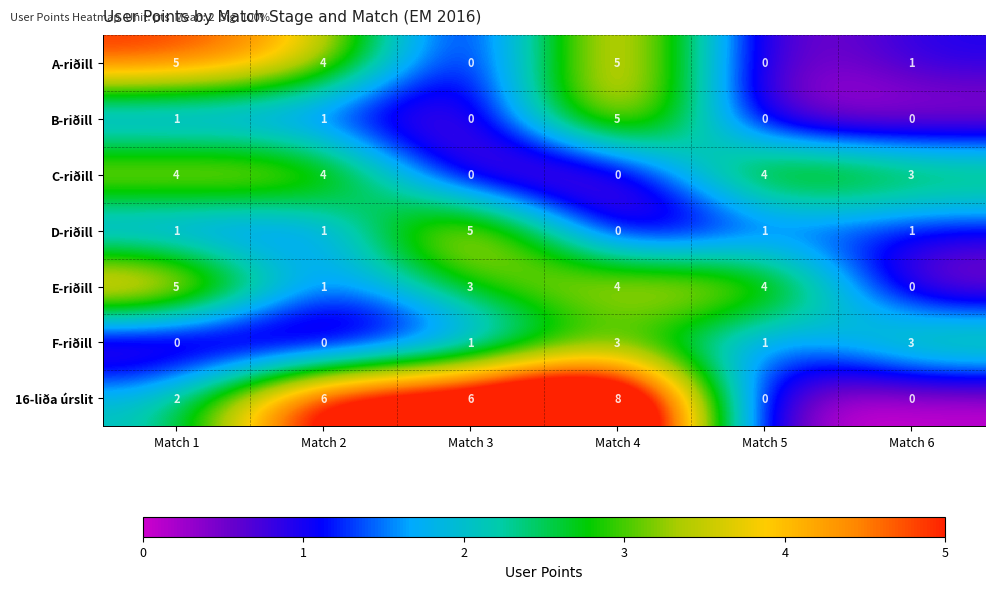

What is the difference between the maximum and second lowest values in the D-riðill series?

4